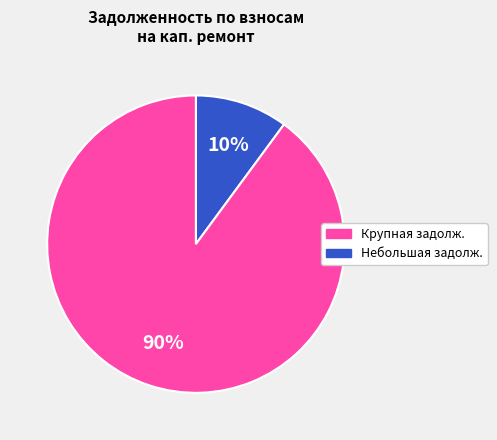

Is there a majority slice in this chart?

Yes